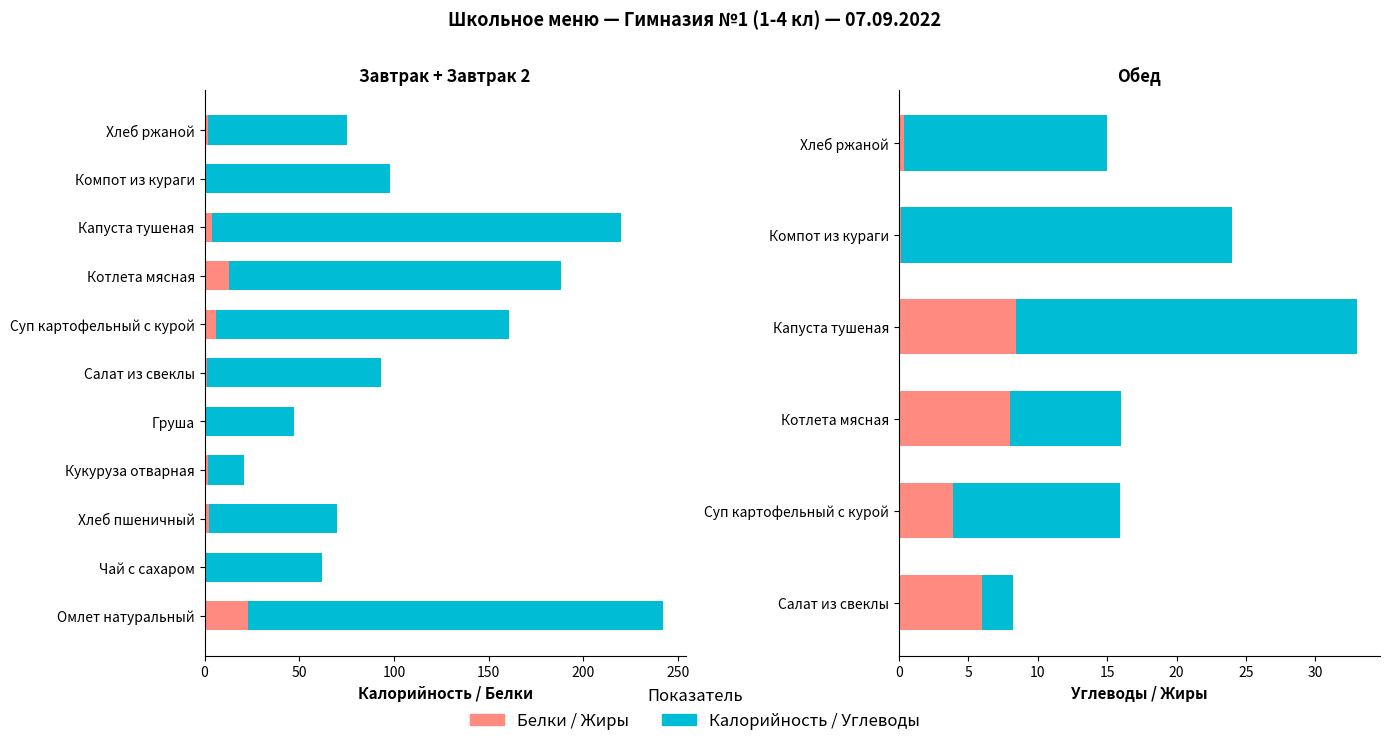

Is the value of Калорийность at Хлеб ржаной greater than the value of Белки at Капуста тушеная?

Yes